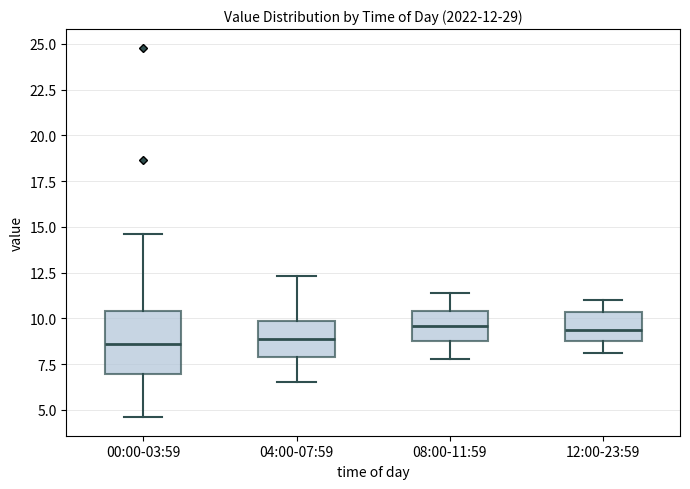

Which box is the tallest, from its lower edge to its upper edge?

00:00-03:59